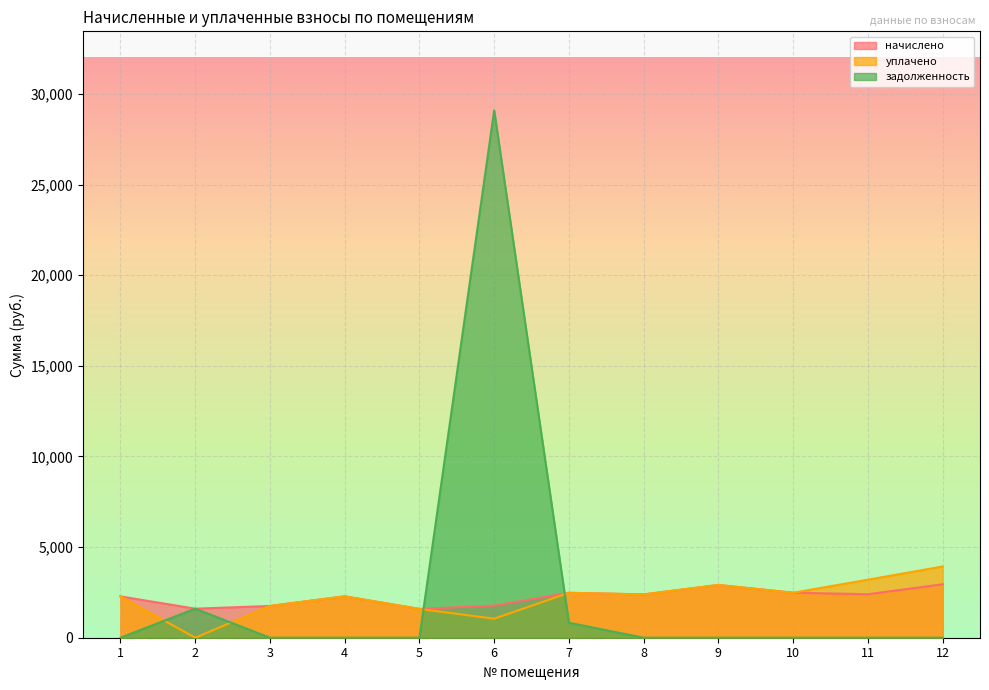

Reading left to right, list all the values displayed in this chart.

начислено: 1=2280.2	2=1602.0	3=1752.4	4=2283.9	5=1587.4	6=1770.7	7=2478.2	8=2390.2	9=2910.8	10=2481.9	11=2401.2	12=2947.5
уплачено: 1=2280.2	2=0.0	3=1752.4	4=2283.9	5=1587.4	6=1051.0	7=2478.2	8=2390.2	9=2910.8	10=2481.9	11=3201.6	12=3930.0
задолженность: 1=0.0	2=1602.0	3=0.0	4=0.0	5=0.0	6=29094.9	7=826.1	8=0.0	9=0.0	10=0.0	11=0.0	12=0.0